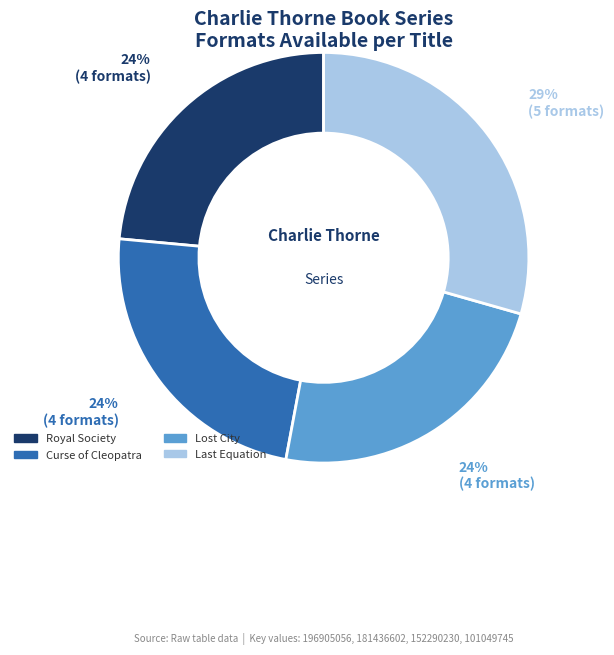

Which category has the biggest portion of the pie?

Last Equation